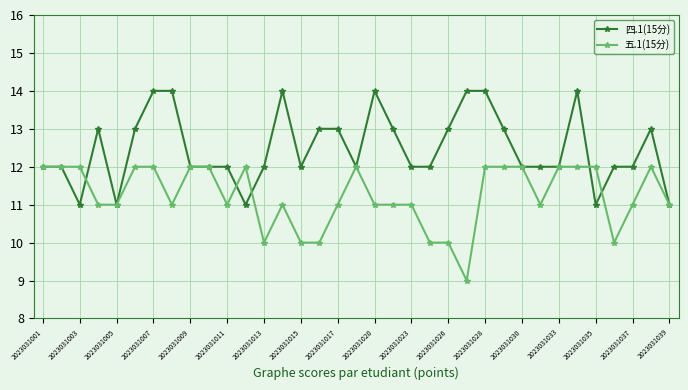

What is the value of the 四.1(15分) point at the 6th from the left?

13